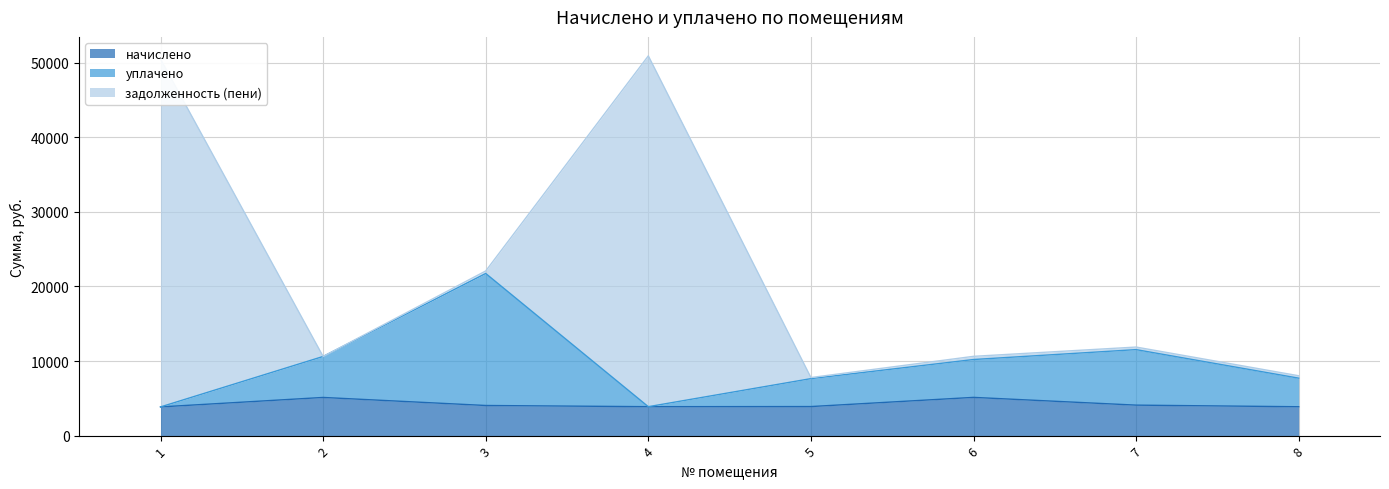

List the labels in order of начислено value, largest first.

6, 2, 7, 3, 5, 4, 8, 1